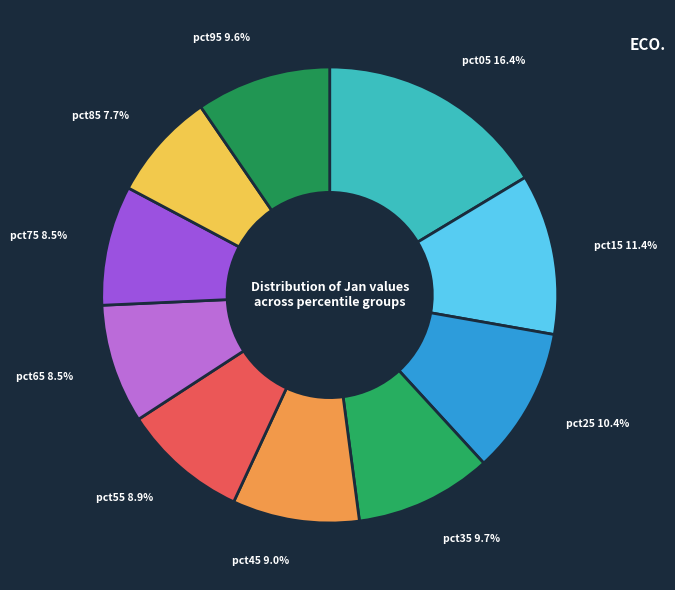

To the nearest percent, what is the difference between the largest and smallest slice percentages?

9%